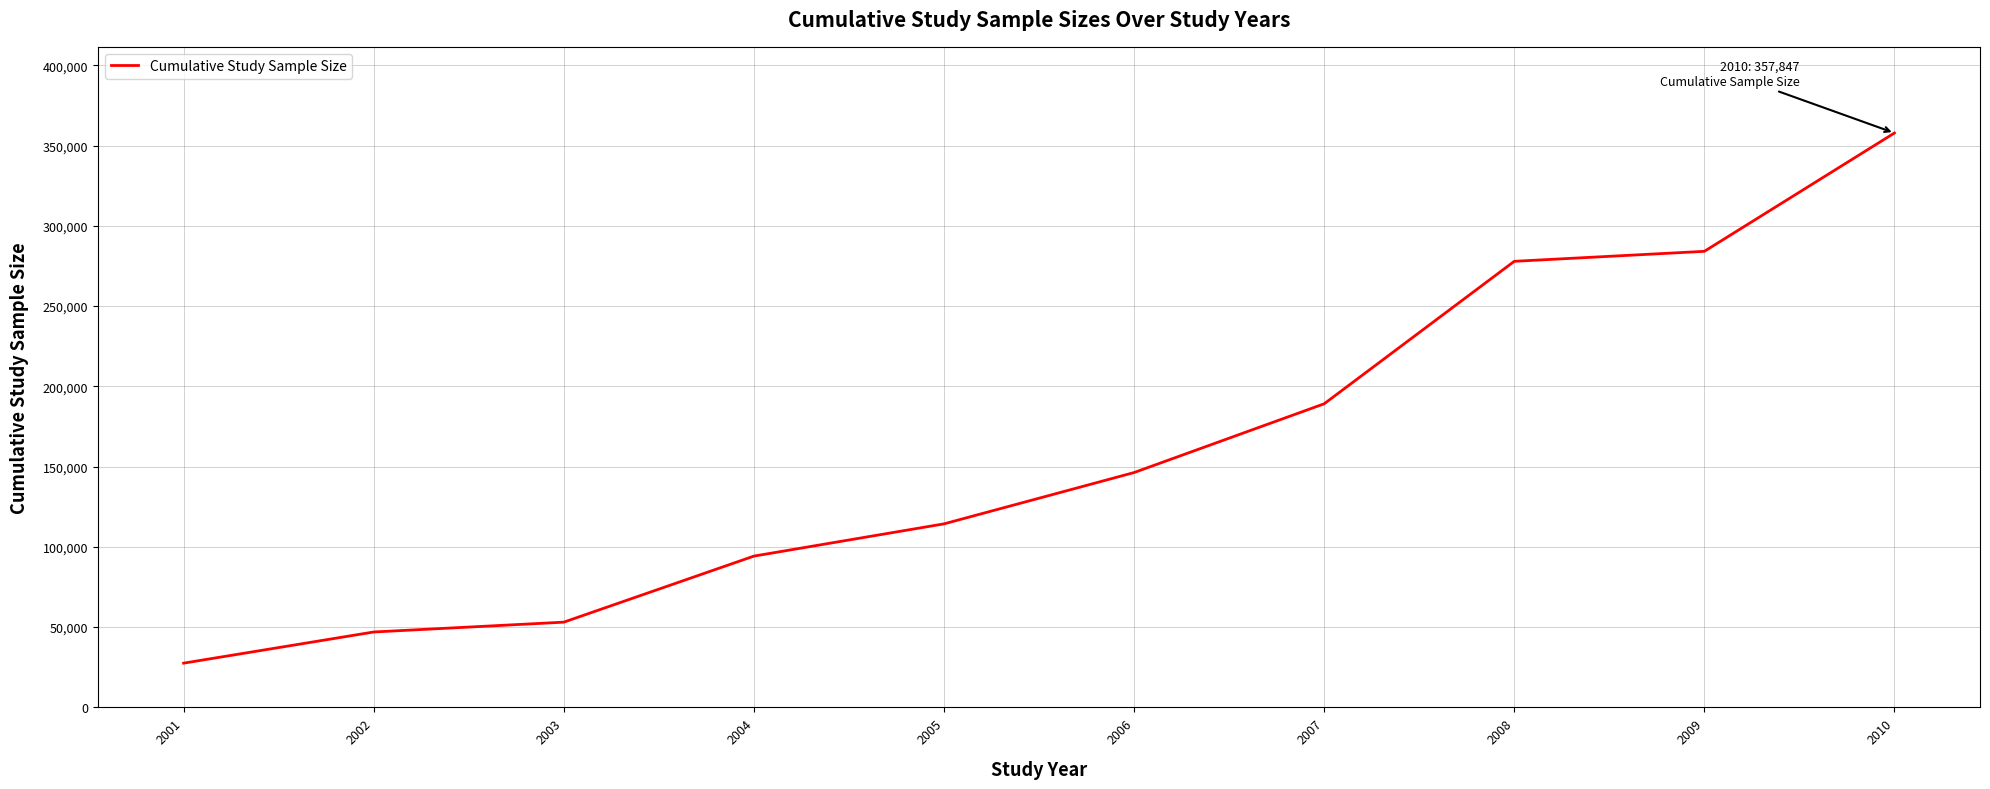

What is the difference between the maximum and minimum values?

330281